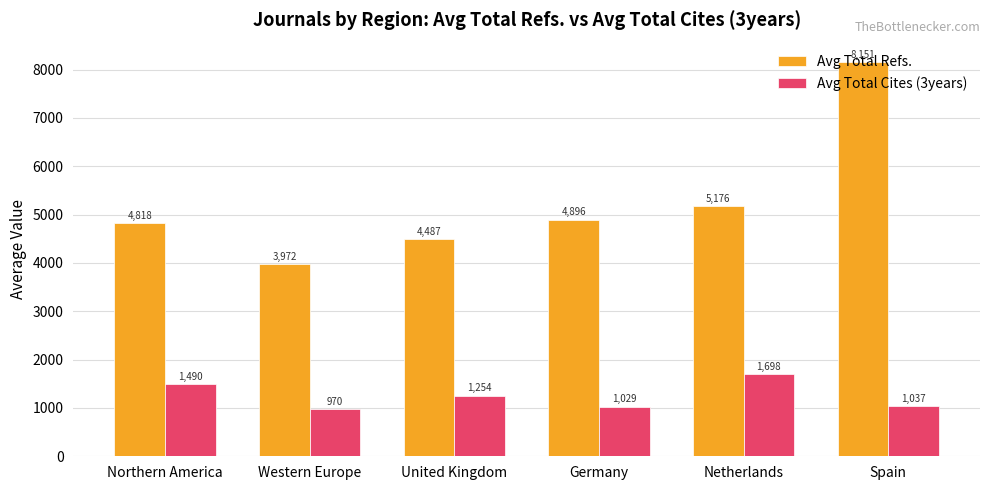

What is the average value of the Avg Total Cites (3years) series?

1246